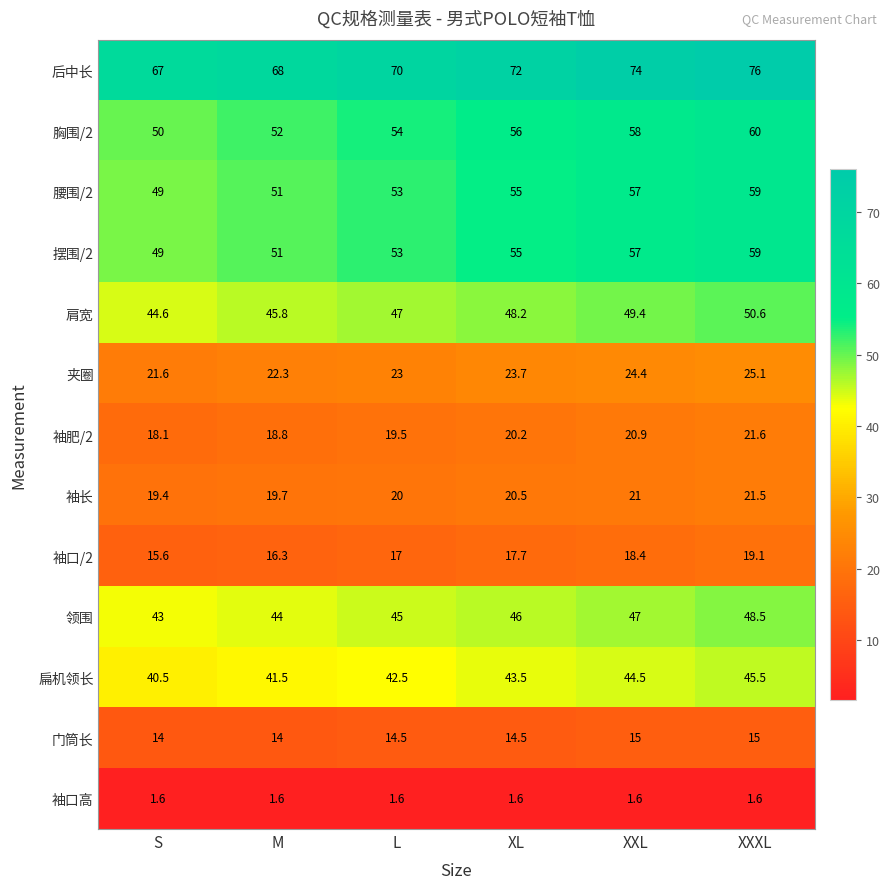

What is the greatest value displayed?

76.0